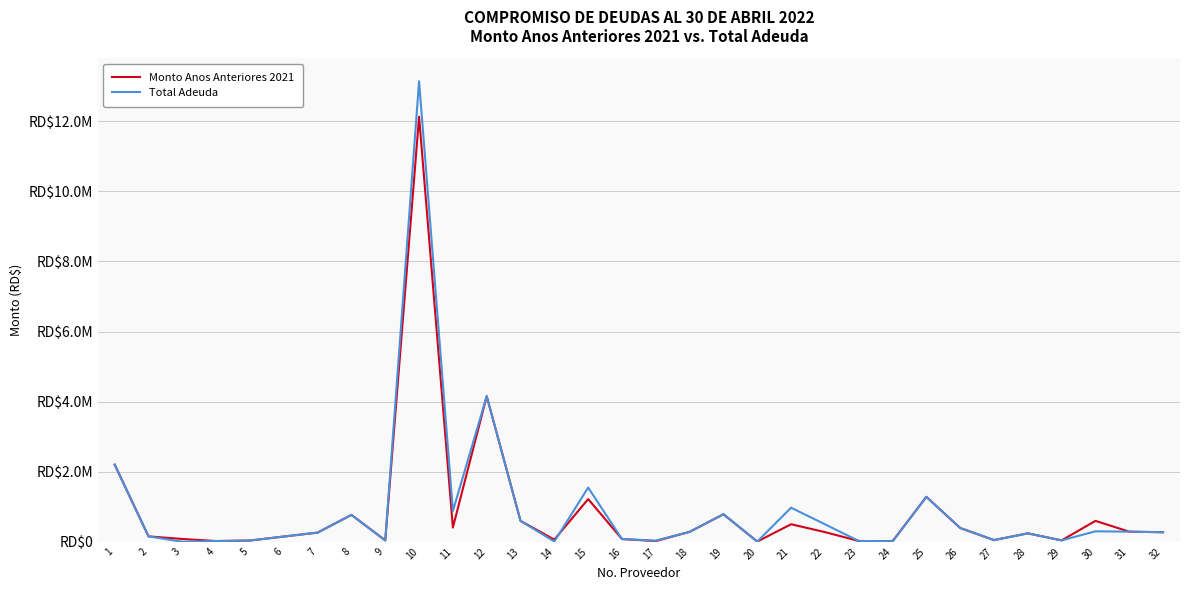

What is the sum of the Monto Anos Anteriores 2021 values at 31 and 19?

1071212.0